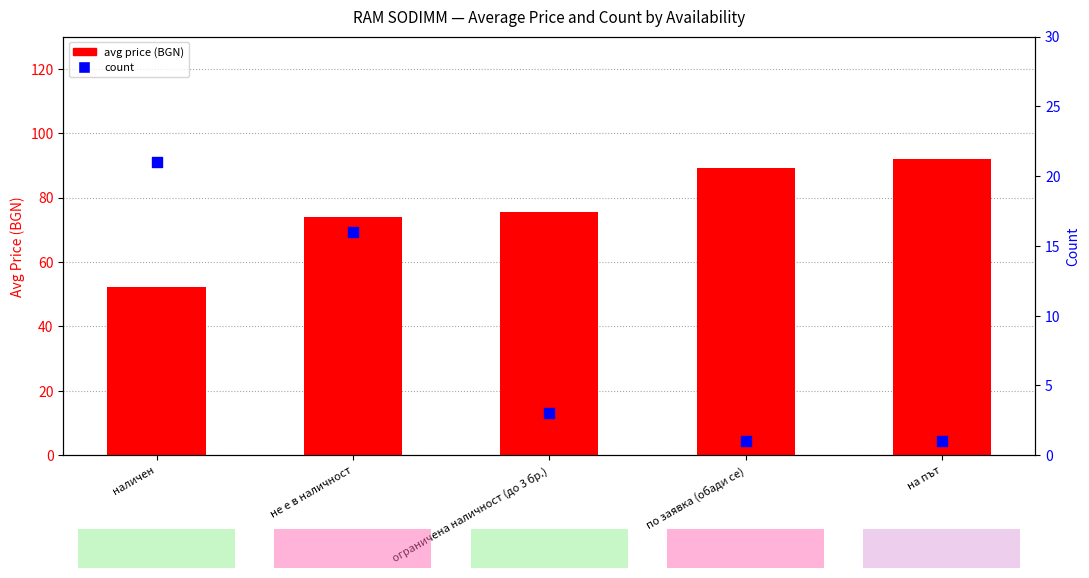

Which series reaches the maximum Y coordinate?

avg price (BGN)